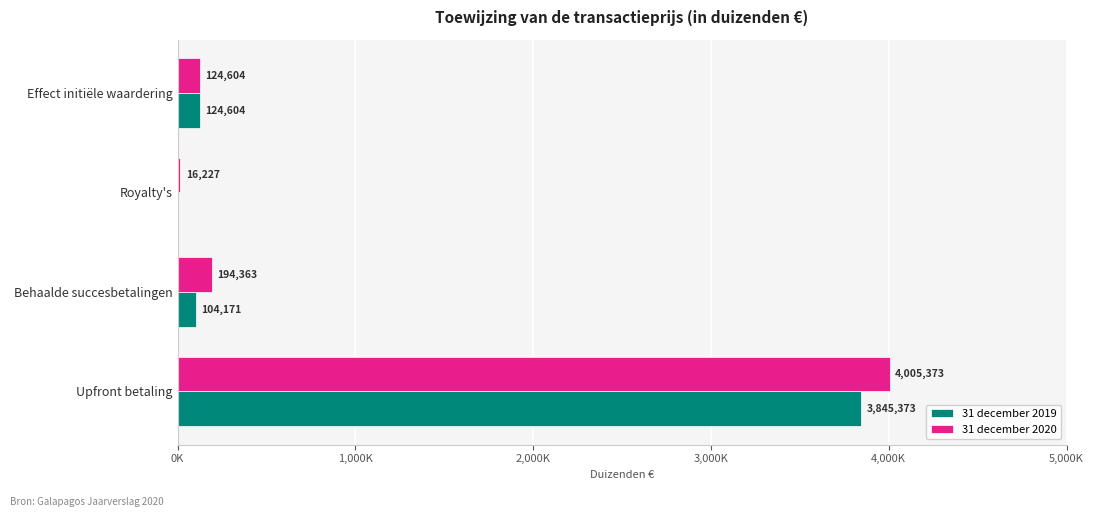

What are all the series names shown in the legend?

31 december 2019, 31 december 2020